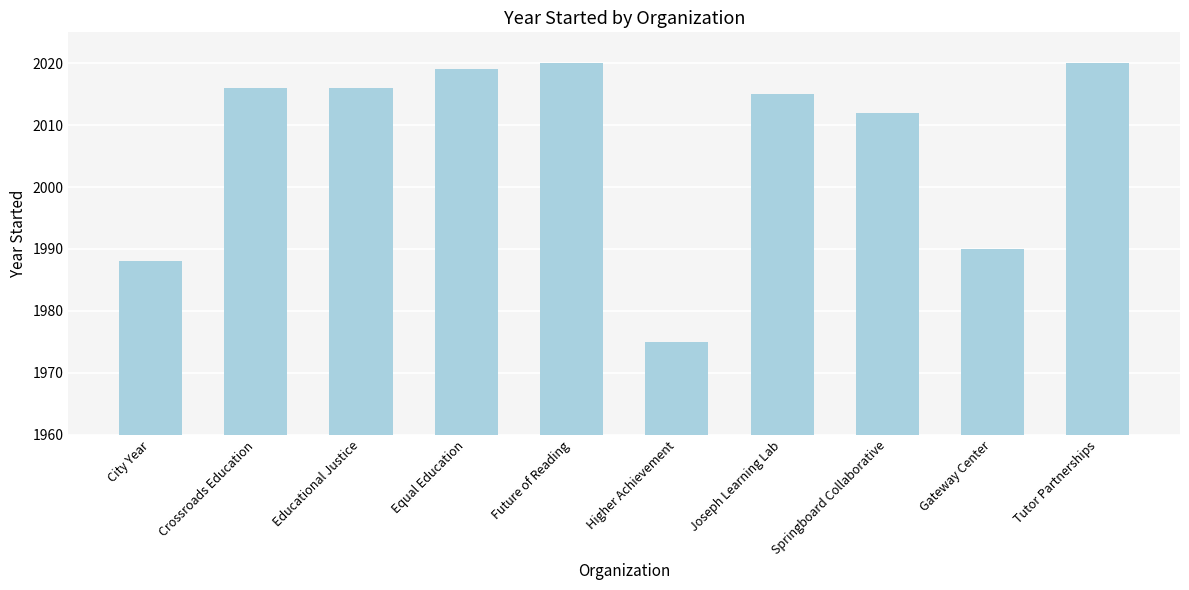

What is the label of the 6th bar from the right?

Future of Reading